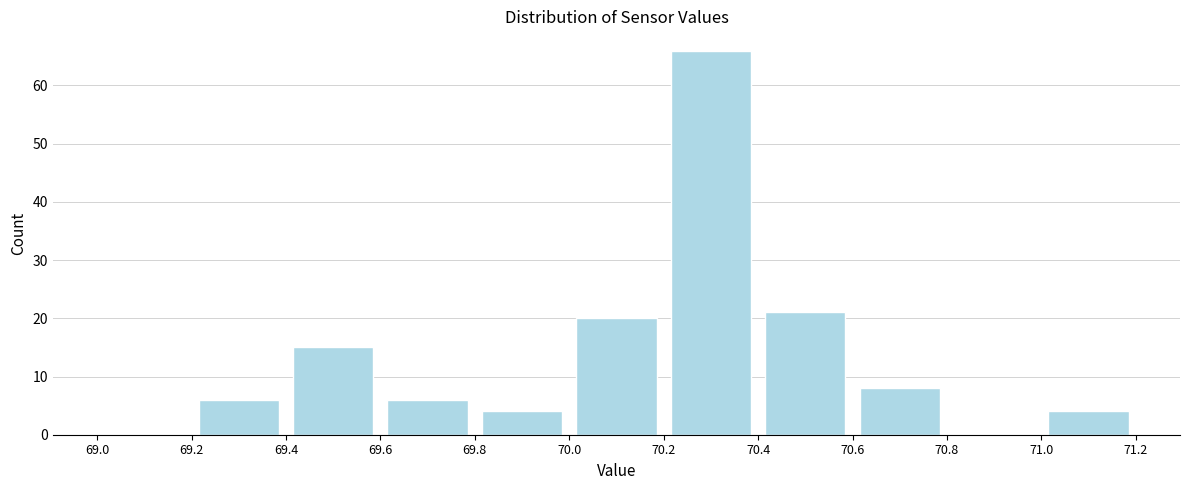

How tall is the bar that spans 69.4 to 69.6 on the x-axis? The values are not printed on the chart, so give them approximately, as read against the axis.

15